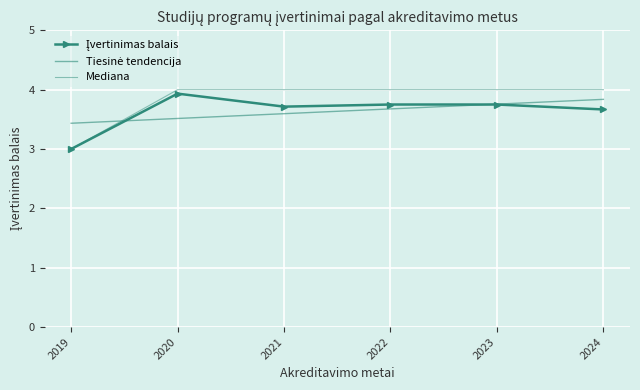

Which series has the largest total across all categories?

Mediana